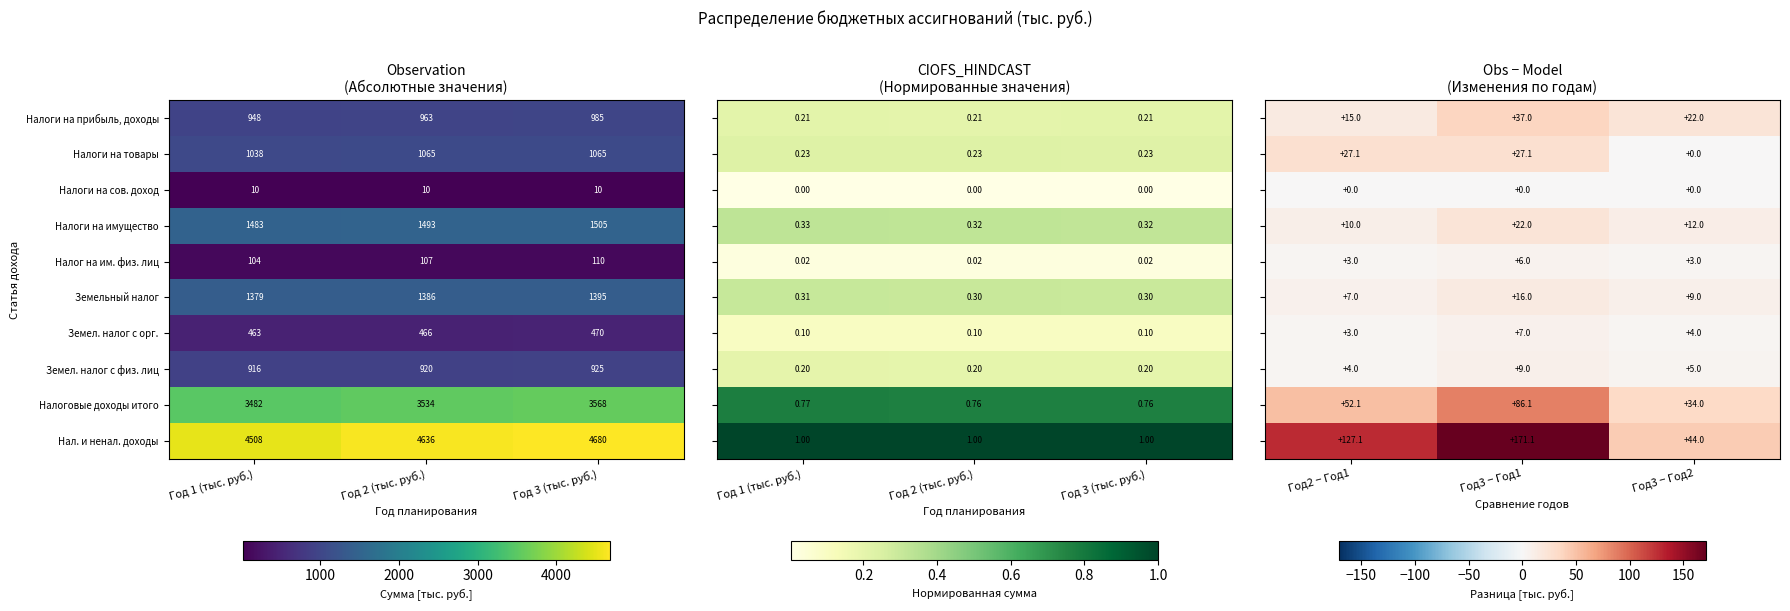

Read the Земельный налог value at Год 3 (тыс. руб.), to the nearest 10.

1400